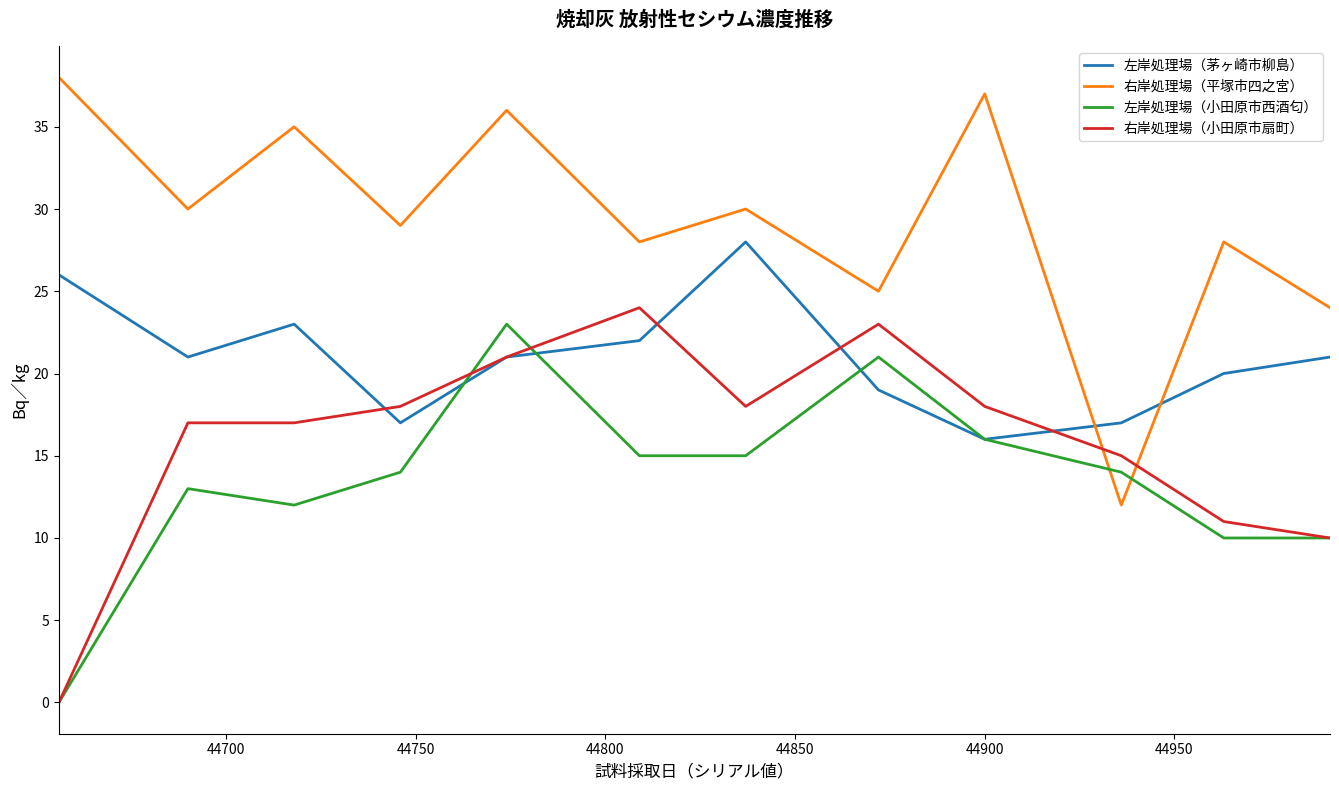

List the series in order of their overall mean, lowest first.

左岸処理場（小田原市西酒匂）, 右岸処理場（小田原市扇町）, 左岸処理場（茅ヶ崎市柳島）, 右岸処理場（平塚市四之宮）